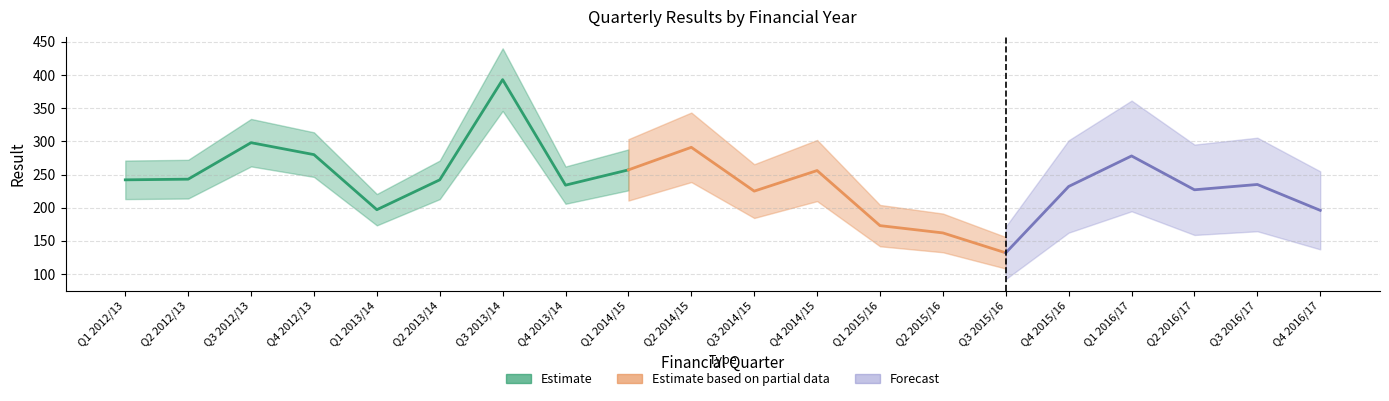

Rank the categories by value from highest to lowest.

Q3 2013/14, Q3 2012/13, Q2 2014/15, Q4 2012/13, Q1 2016/17, Q1 2014/15, Q4 2014/15, Q2 2012/13, Q1 2012/13, Q2 2013/14, Q3 2016/17, Q4 2013/14, Q4 2015/16, Q2 2016/17, Q3 2014/15, Q1 2013/14, Q4 2016/17, Q1 2015/16, Q2 2015/16, Q3 2015/16